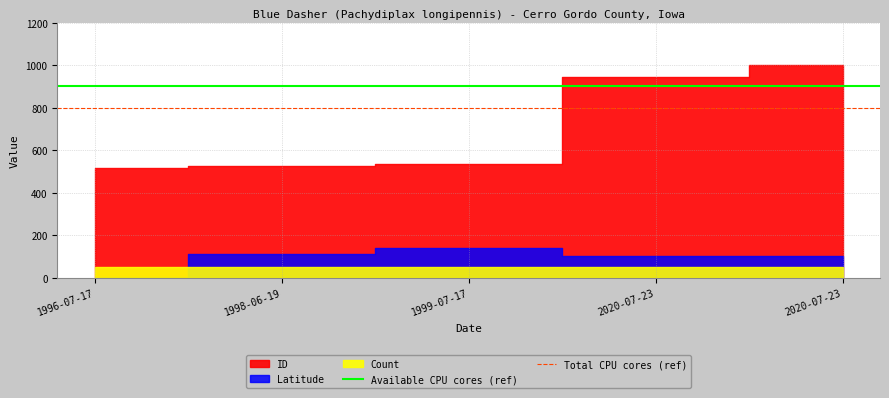

Which series has the largest total across all categories?

Available CPU cores (ref)